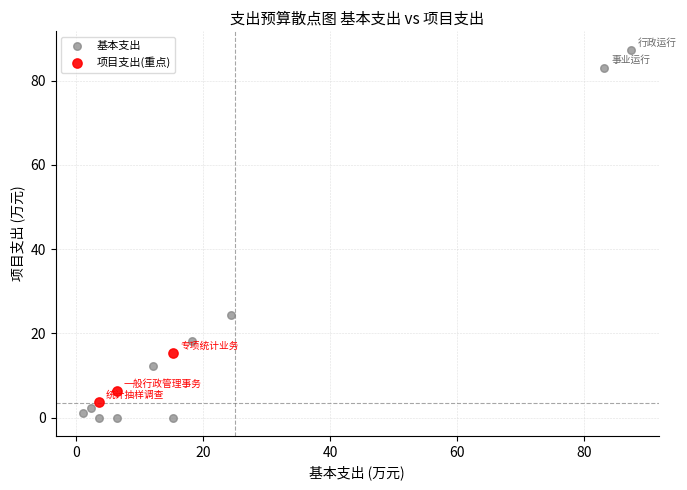

Which series reaches the maximum Y coordinate?

基本支出